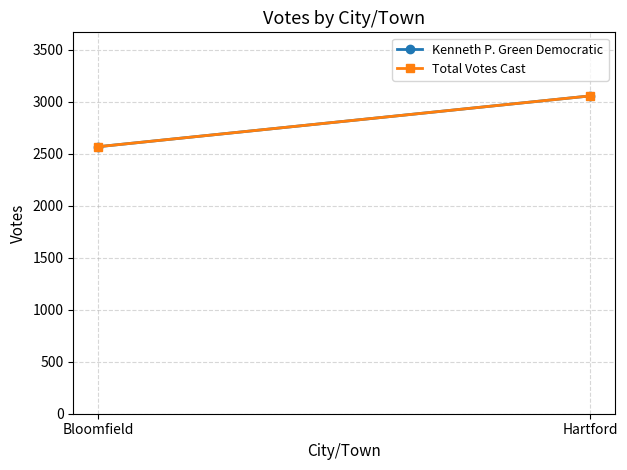

What is the smallest value displayed?

2568